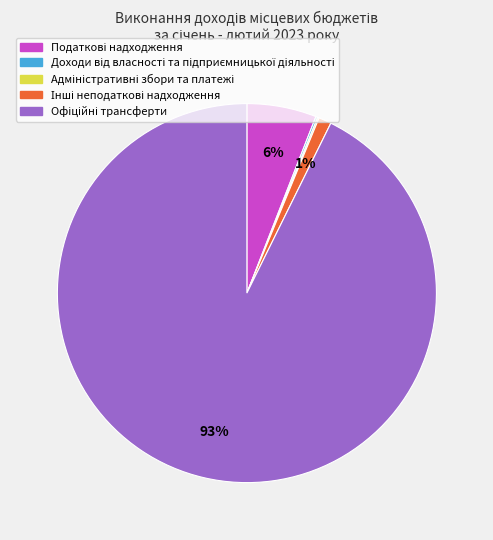

Is there a majority slice in this chart?

Yes